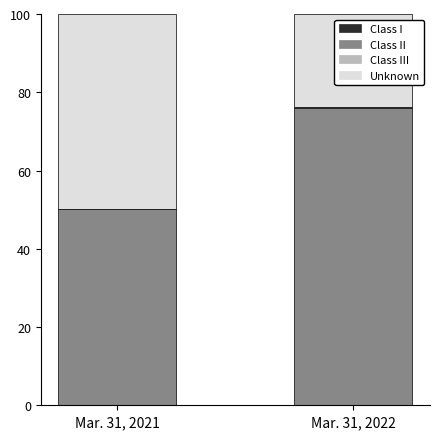

Are the bars grouped side by side (vs. stacked)?

No